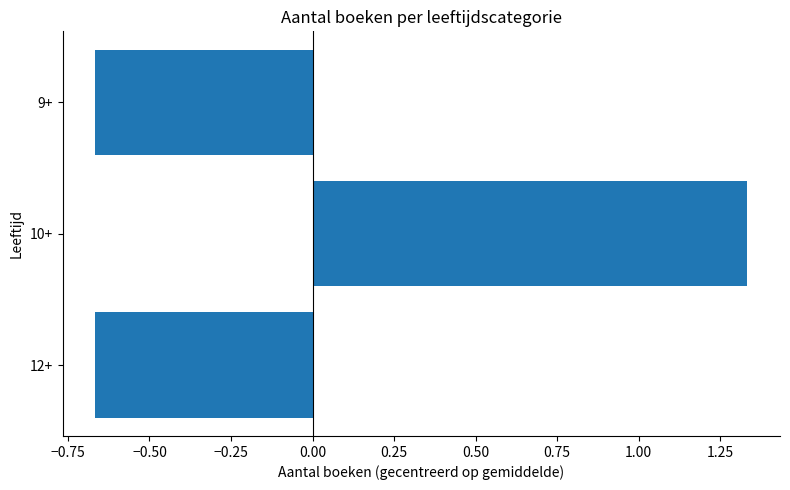

At which category does the chart reach its peak across all series?

10+